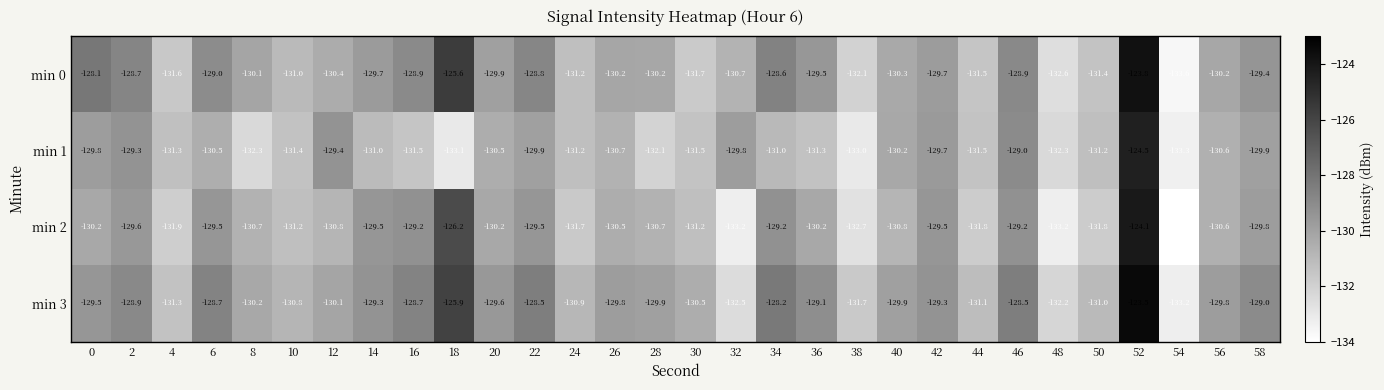

Which series has the largest range (max minus min)?

min 2